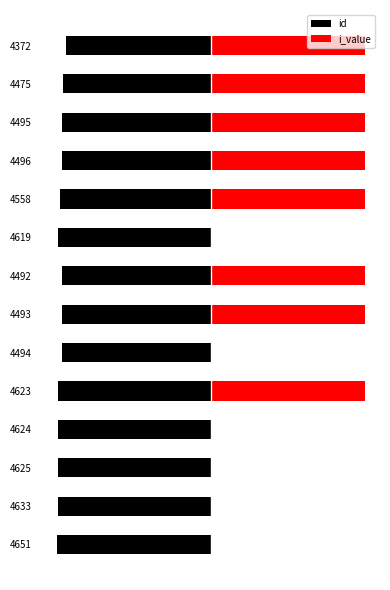

Does the chart contain any negative values?

Yes